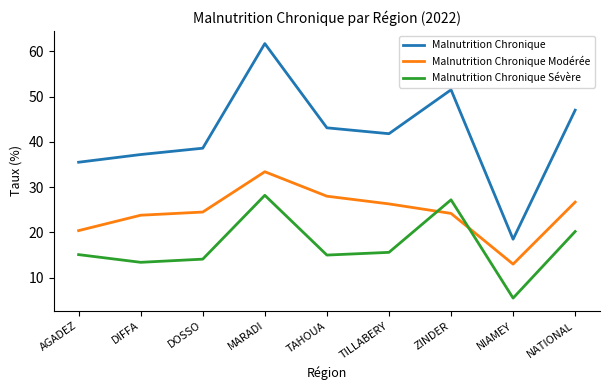

What position from the right is NIAMEY?

2